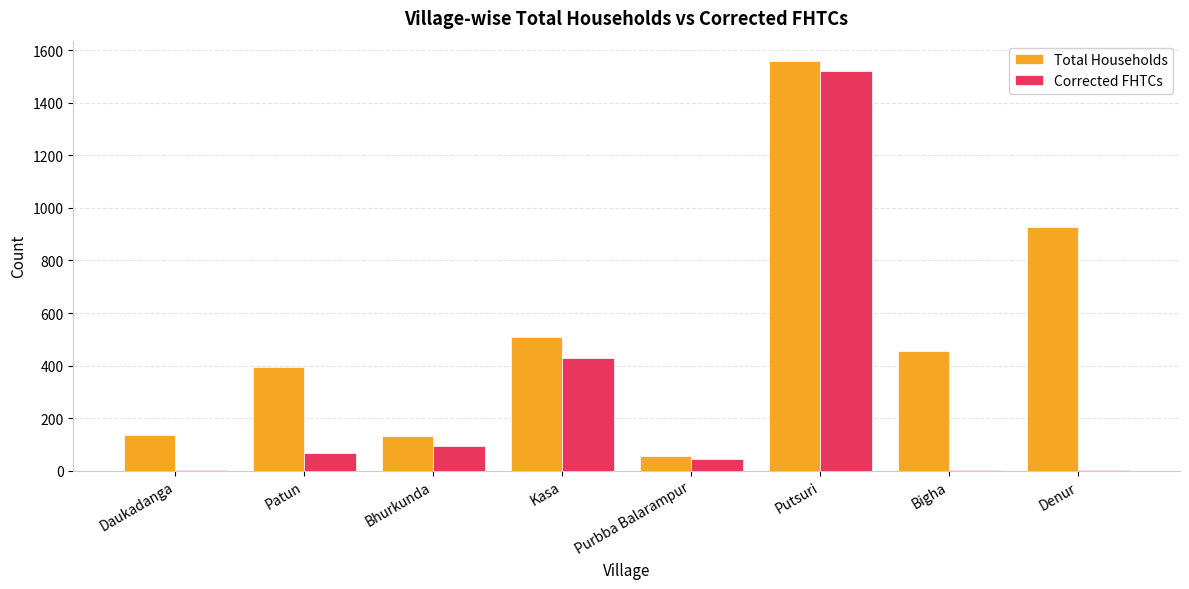

What is the highest value of the Total Households series?

1559